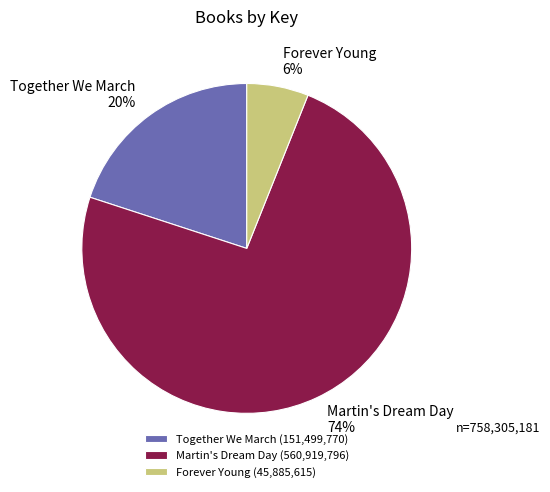

Is the sum of Martin's Dream Day and Together We March greater than half?

Yes